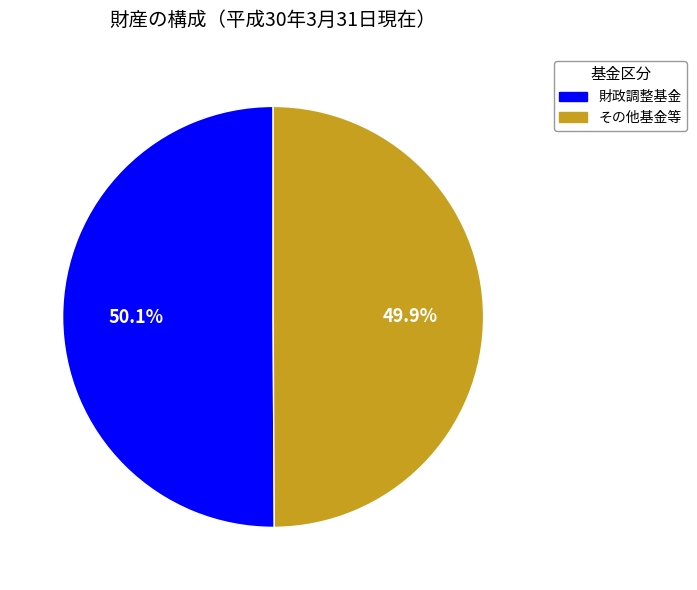

Do 財政調整基金 and その他基金等 together represent more than half of the pie?

Yes